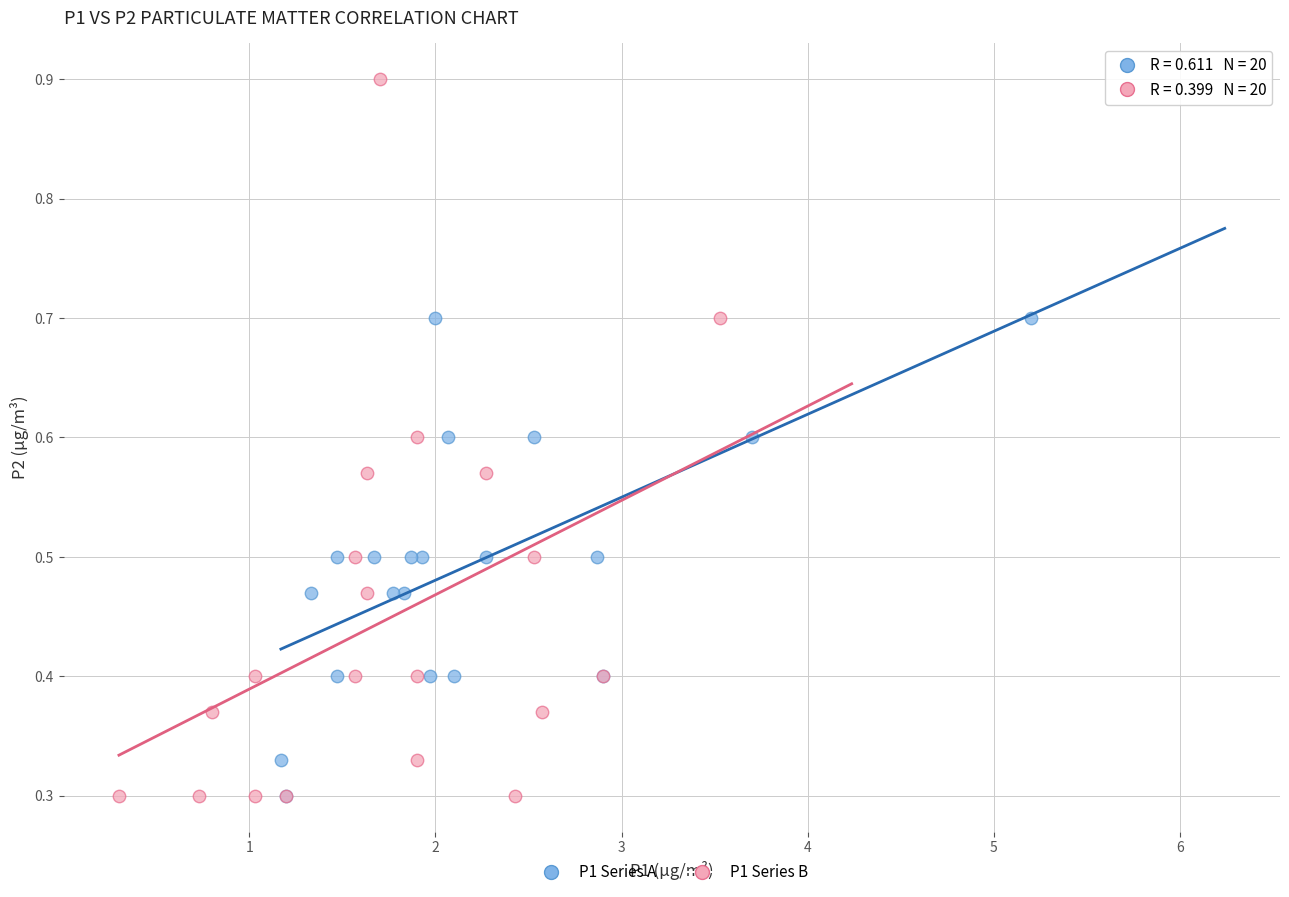

Which series has the widest spread of Y values?

P1 Series B